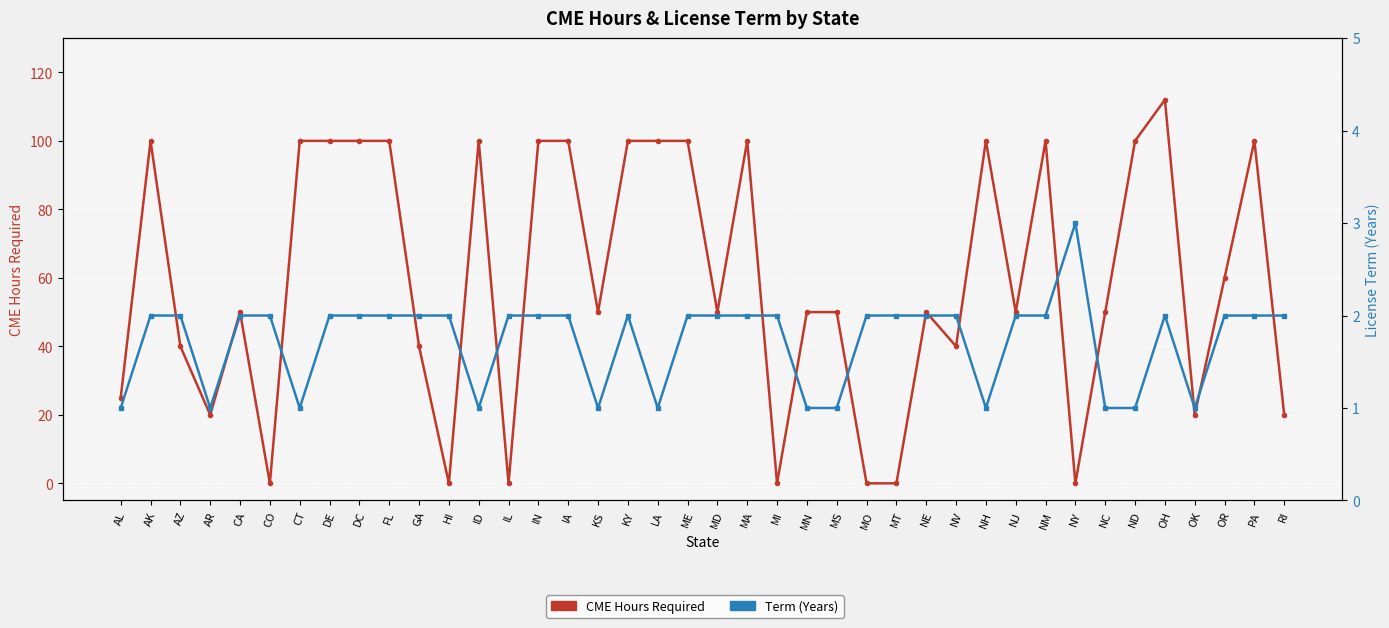

What is the sum of all CME Hours Required values?

2377